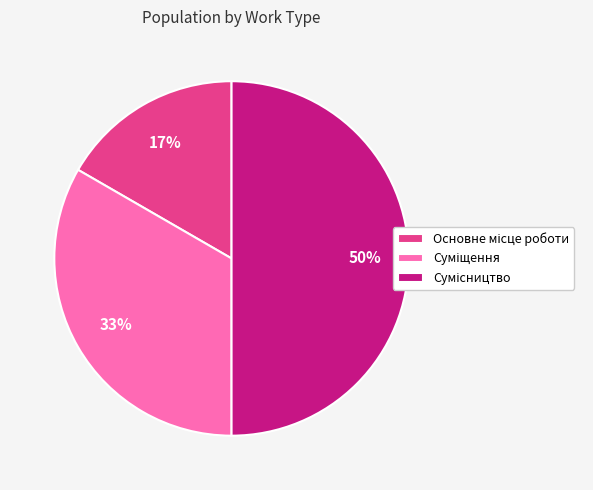

To the nearest percent, what is the average slice percentage?

33%